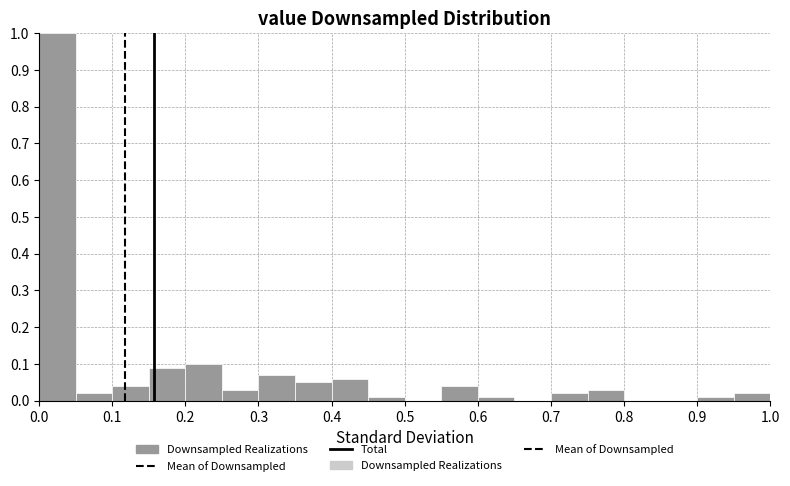

Over which range of the x-axis is the bar tallest?

0.00 to 0.05